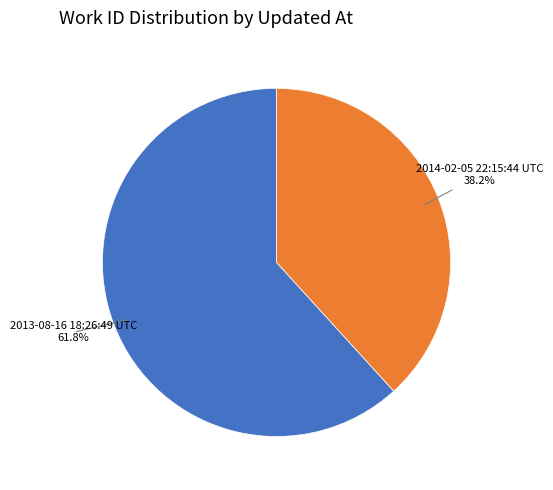

How many segments does this pie chart have?

2